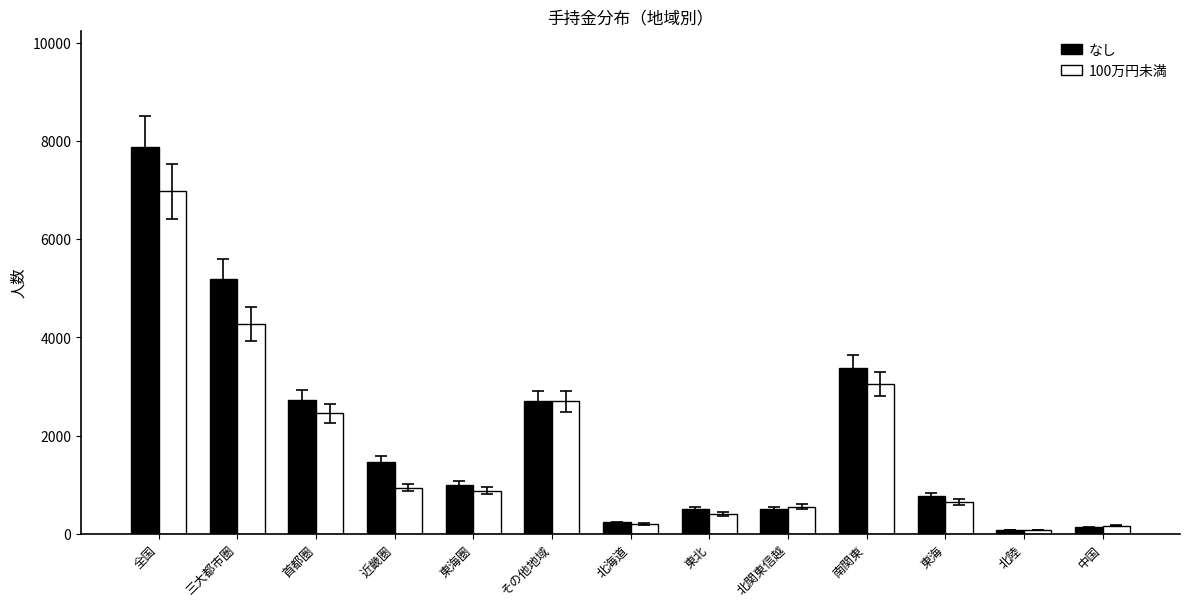

What is the difference between the 100万円未満 values at 南関東 and 中国?

2884